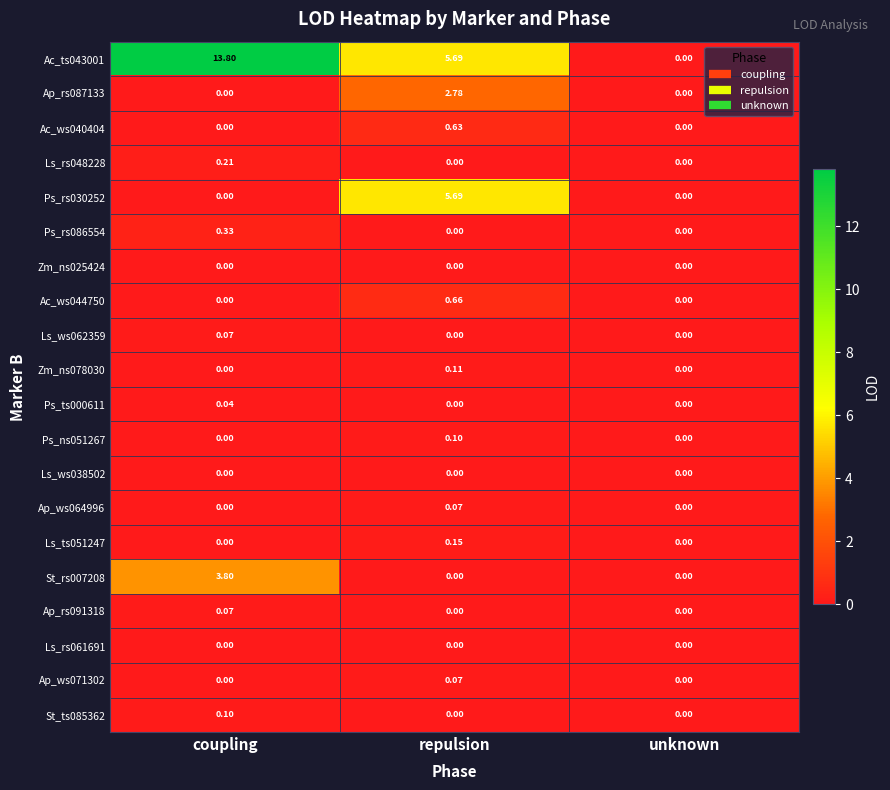

Is the value of Ac_ts043001 at repulsion greater than the value of Ls_rs048228 at coupling?

Yes